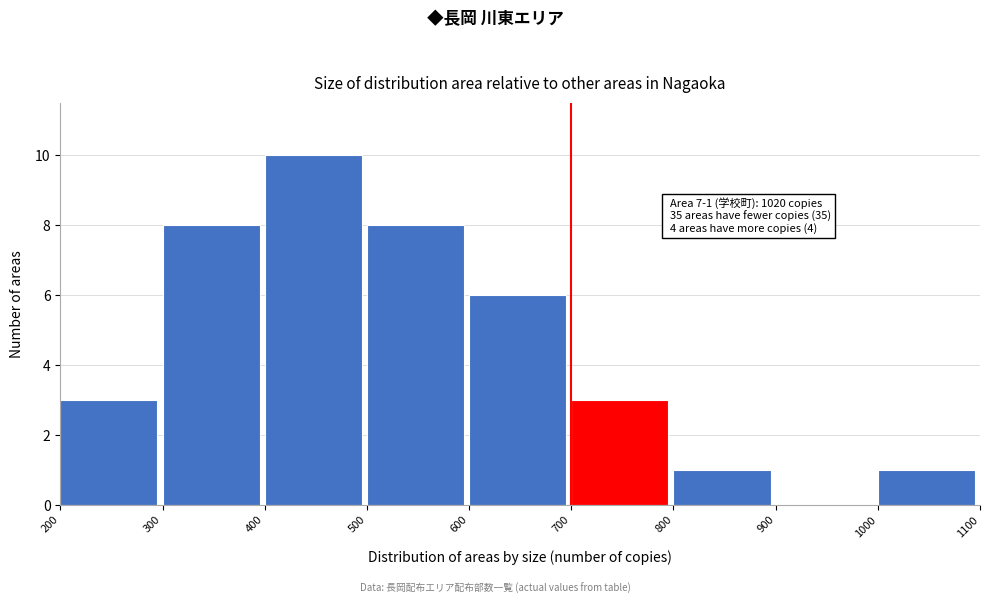

Which range on the x-axis has the tallest bar?

400 to 500